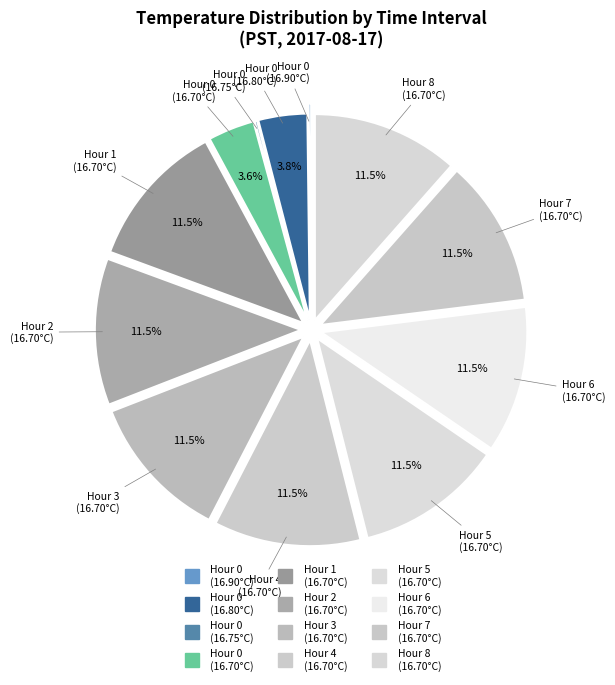

Is there a majority slice in this chart?

No